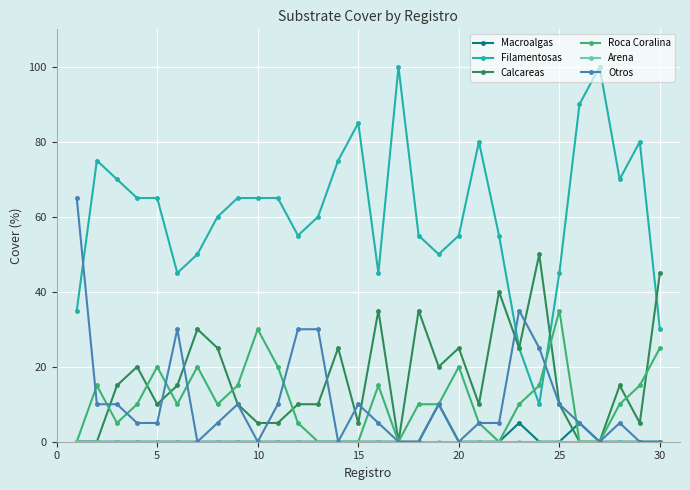

True or false: Macroalgas has more than 1 interior local peaks.

True